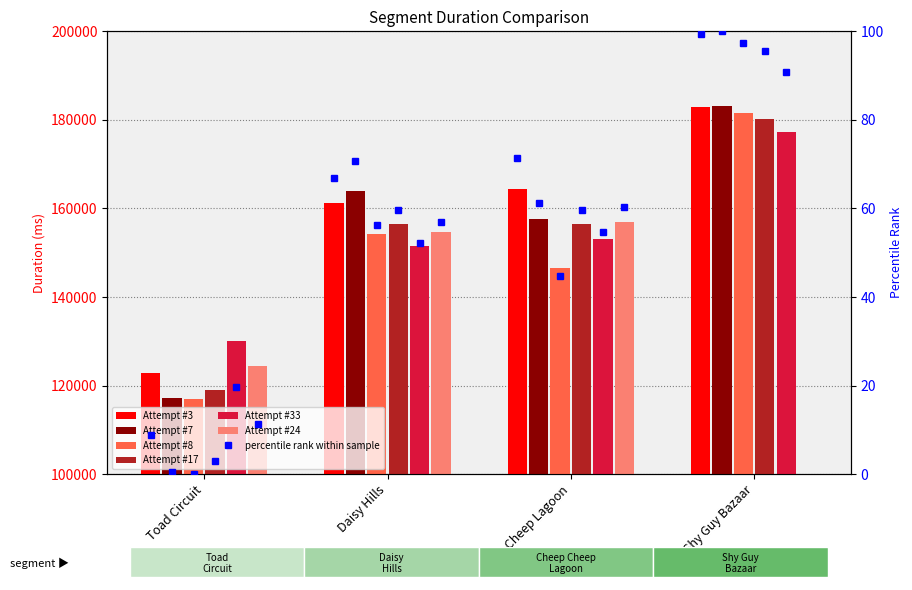

Rank the series by their maximum value, from lowest to highest.

Attempt #24, Attempt #33, Attempt #17, Attempt #8, Attempt #3, Attempt #7